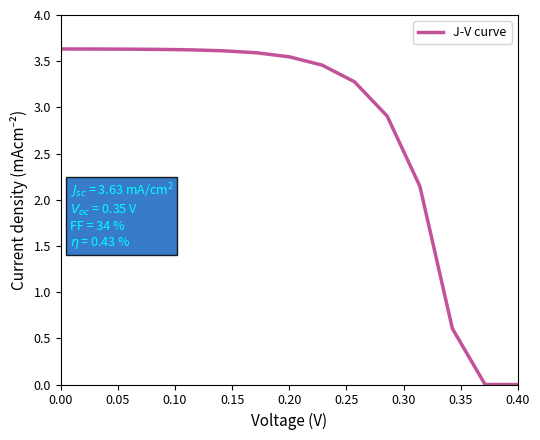

What is the difference between the maximum and minimum values?

3.6